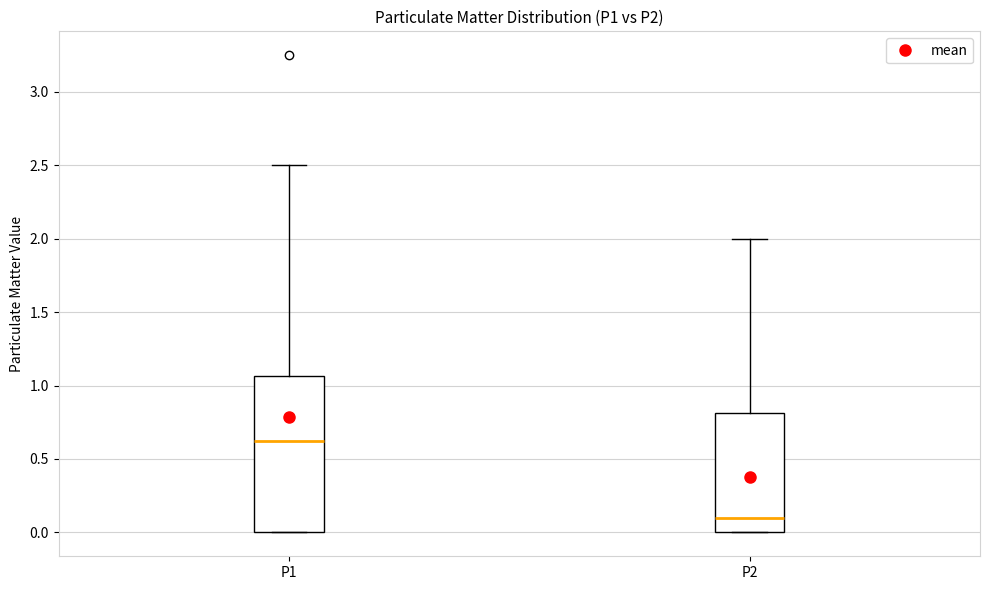

Reading left to right, transcribe this box plot: for each box, give where its median line is, the range the box spans, and where its two whiskers end, as read against the y-axis. The values are not printed on the chart, so give them approximately, as read against the axis.

P1: median 0.65, box 0.00 to 1.05, whiskers 0.00 to 2.50
P2: median 0.10, box 0.00 to 0.80, whiskers 0.00 to 2.00